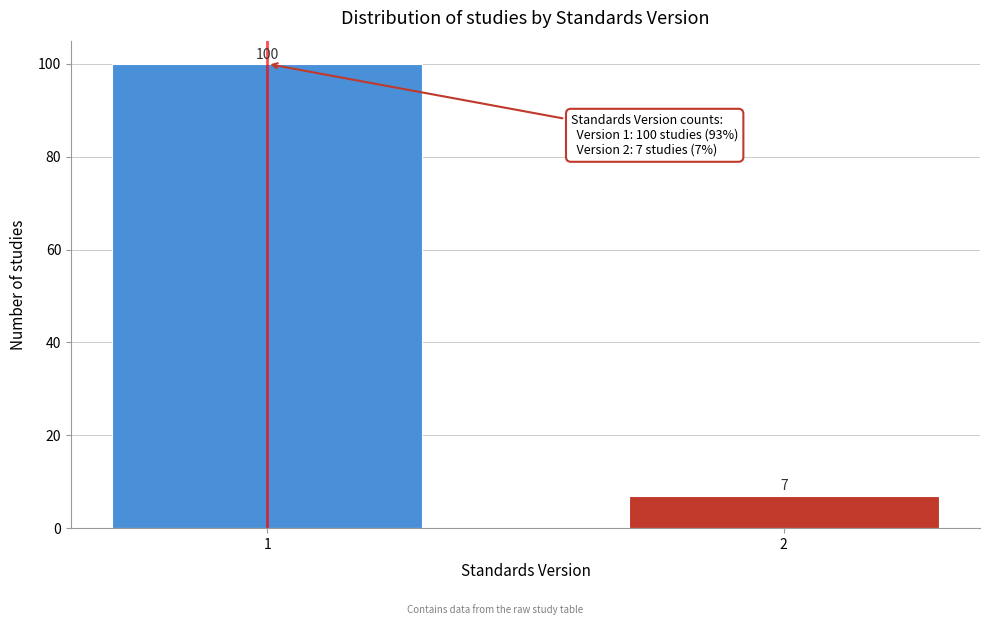

Reading left to right, extract all data points from this chart.

1=100	2=7